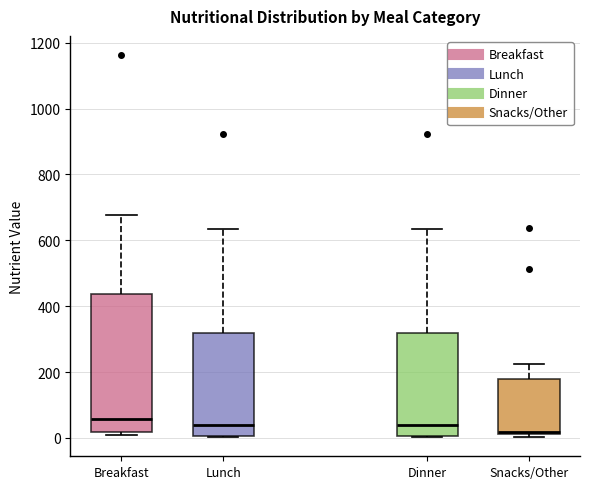

Comparing the boxes themselves (not the whiskers), which one is the tallest?

Breakfast